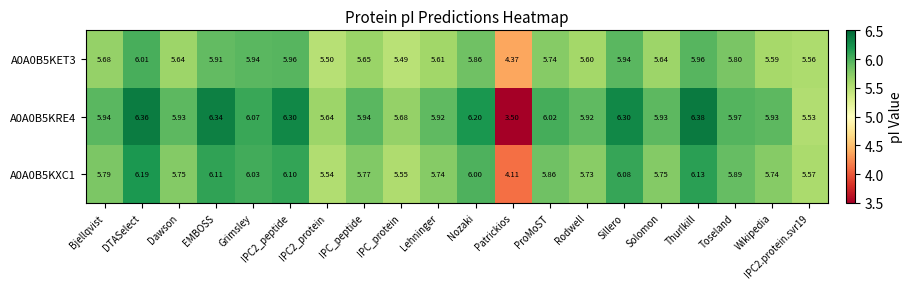

List the series in order of their overall mean, lowest first.

A0A0B5KET3, A0A0B5KXC1, A0A0B5KRE4